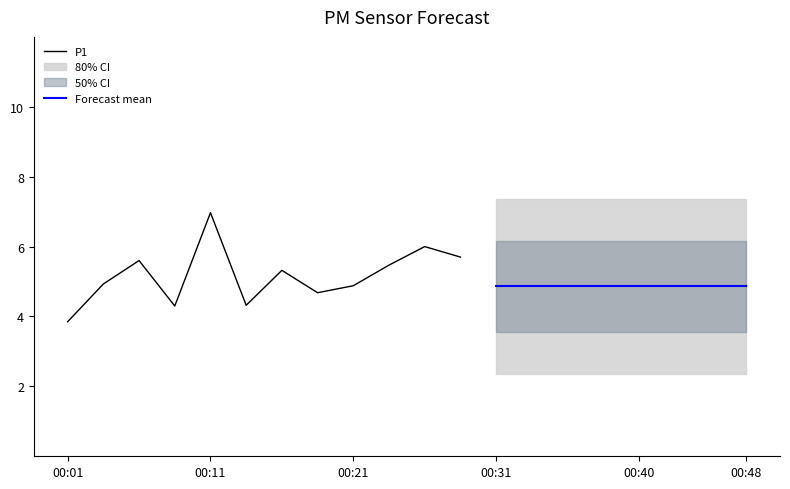

True or false: P1 and P2 intersect in this chart.

False